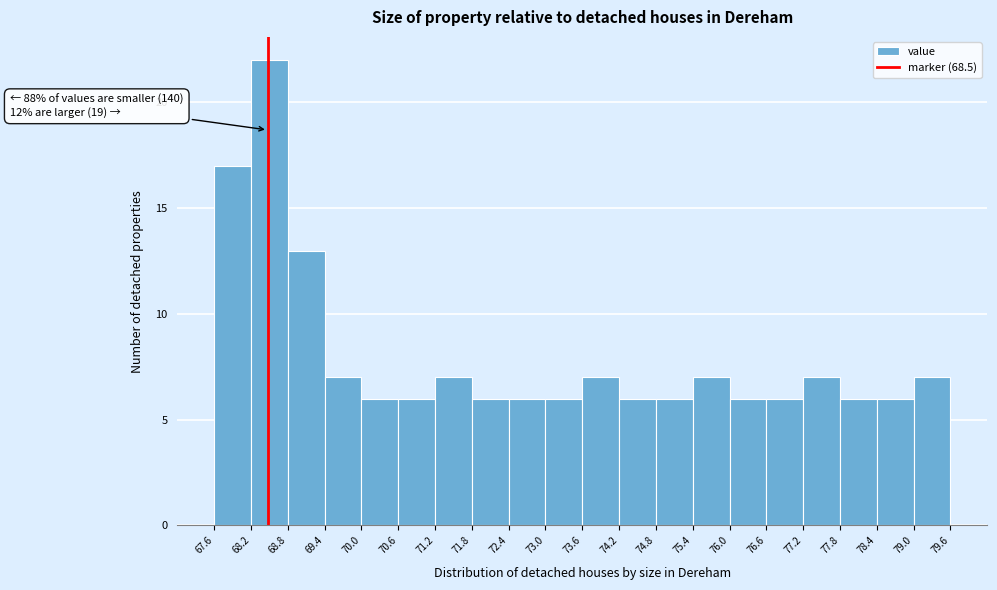

Over which range of the x-axis is the bar tallest?

68.2 to 68.8